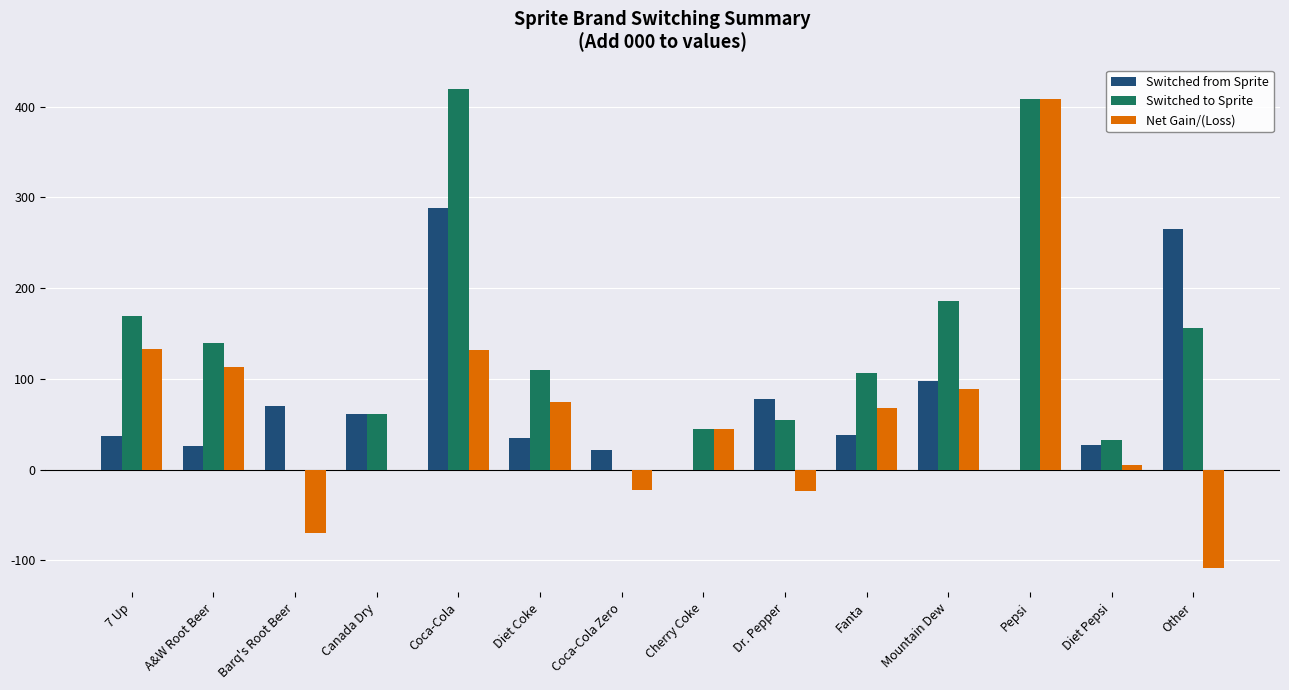

How many data points does each series have?

14